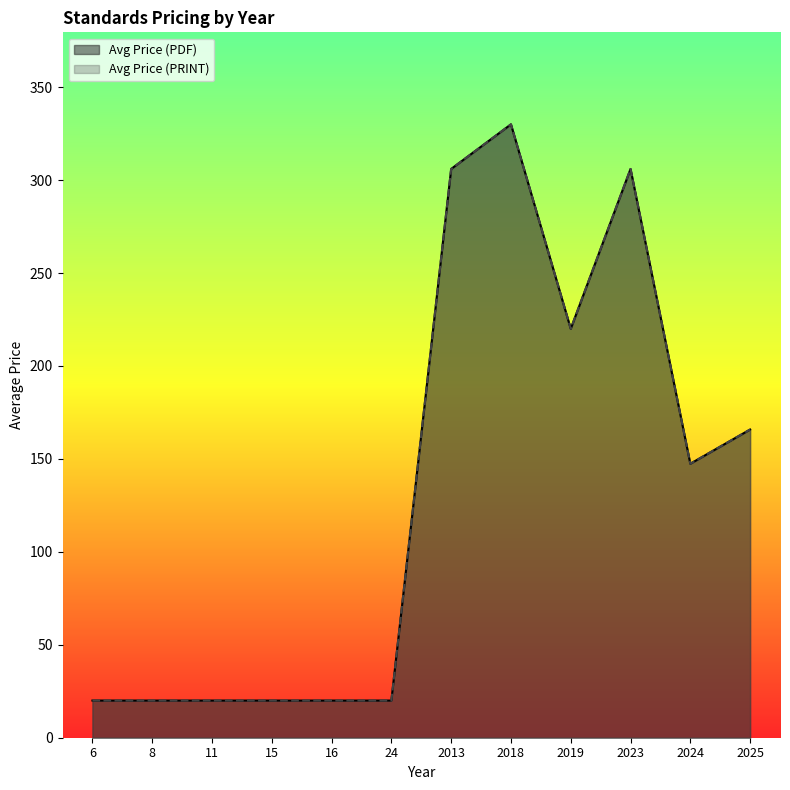

Which label corresponds to the smallest value in the chart?

8